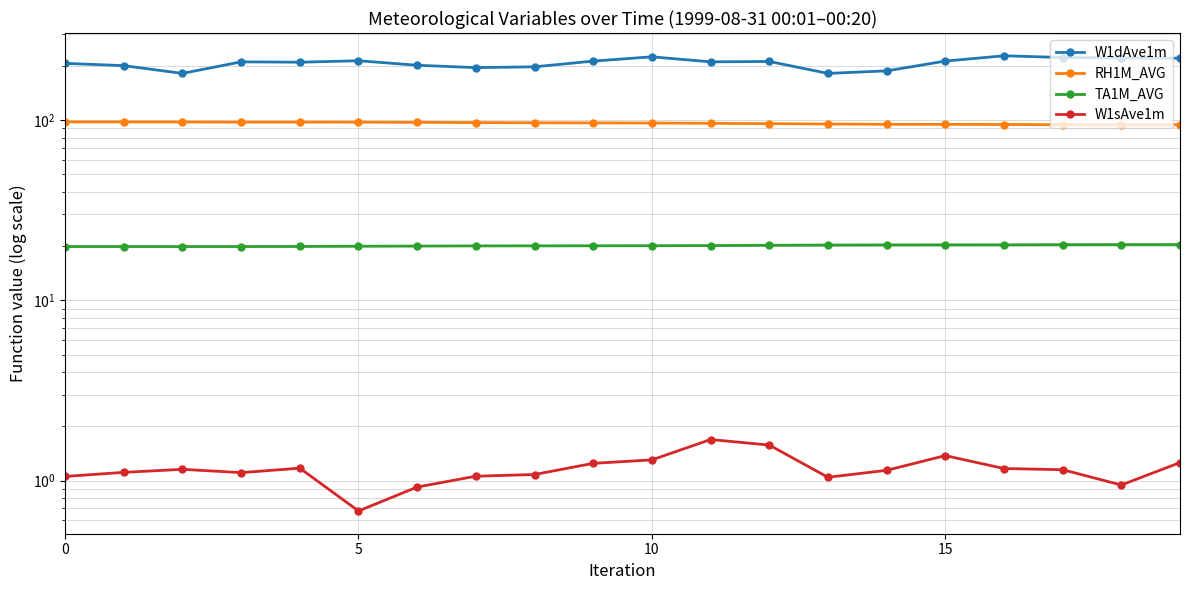

True or false: RH1M_AVG has a value of 96.7 at 9.

True